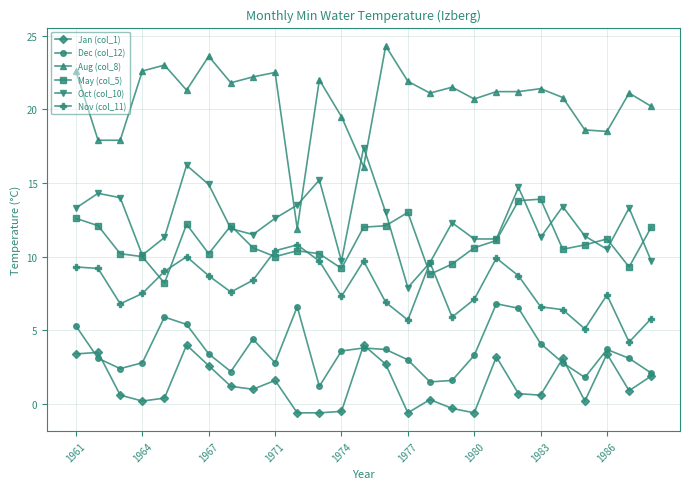

True or false: Jan (col_1) has more than 2 points higher than both neighbors.

True